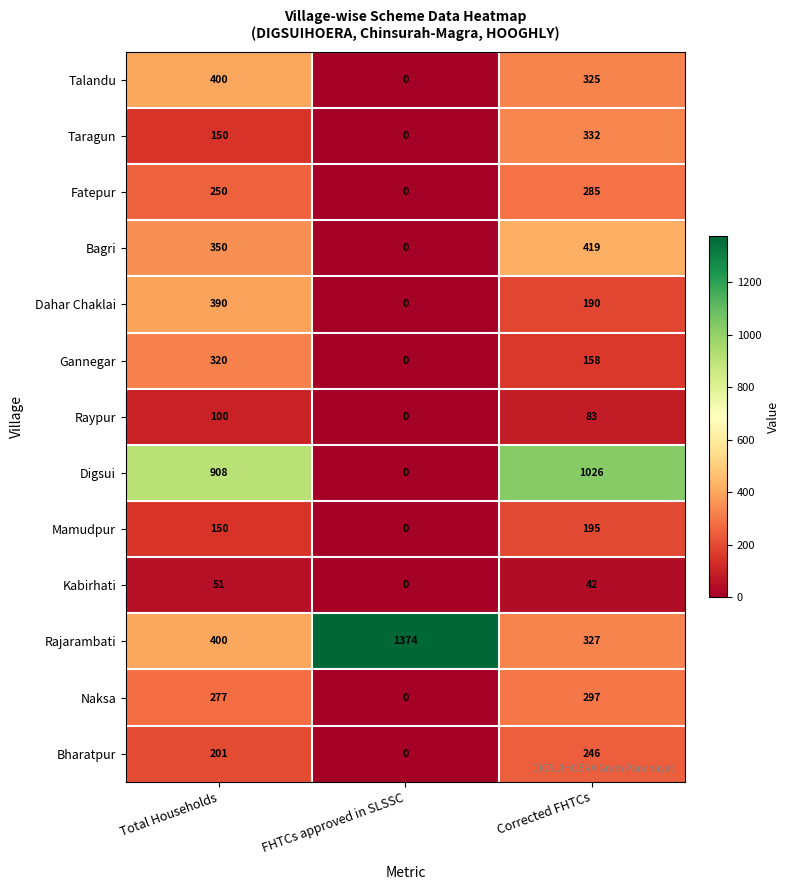

How many Digsui values are between 0 and 1026?

3